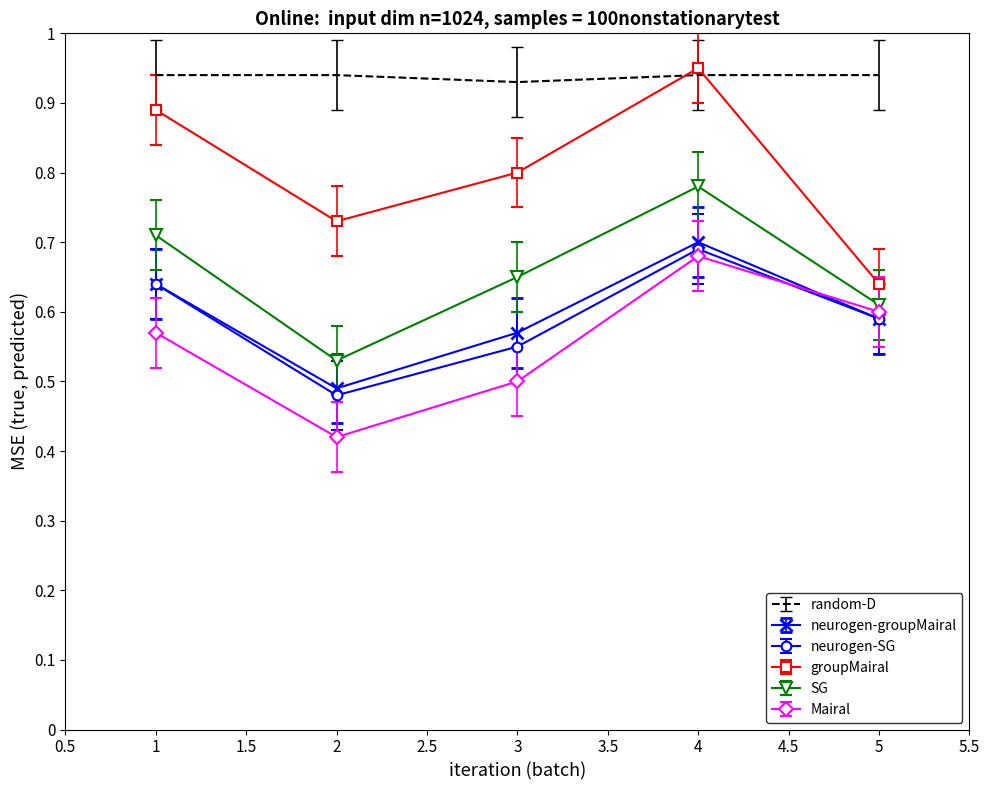

At how many categories does at least one series exceed 0?

5